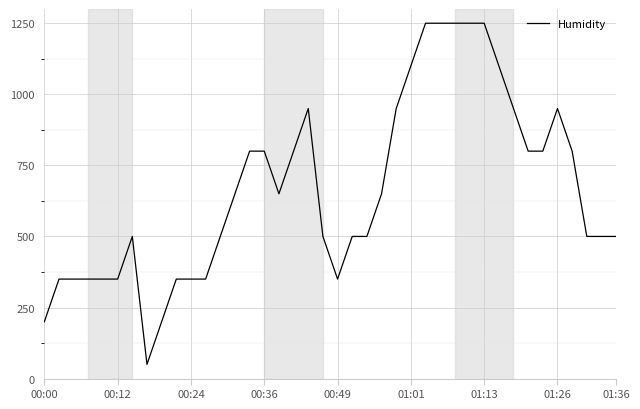

What is the greatest value displayed?

1250.0